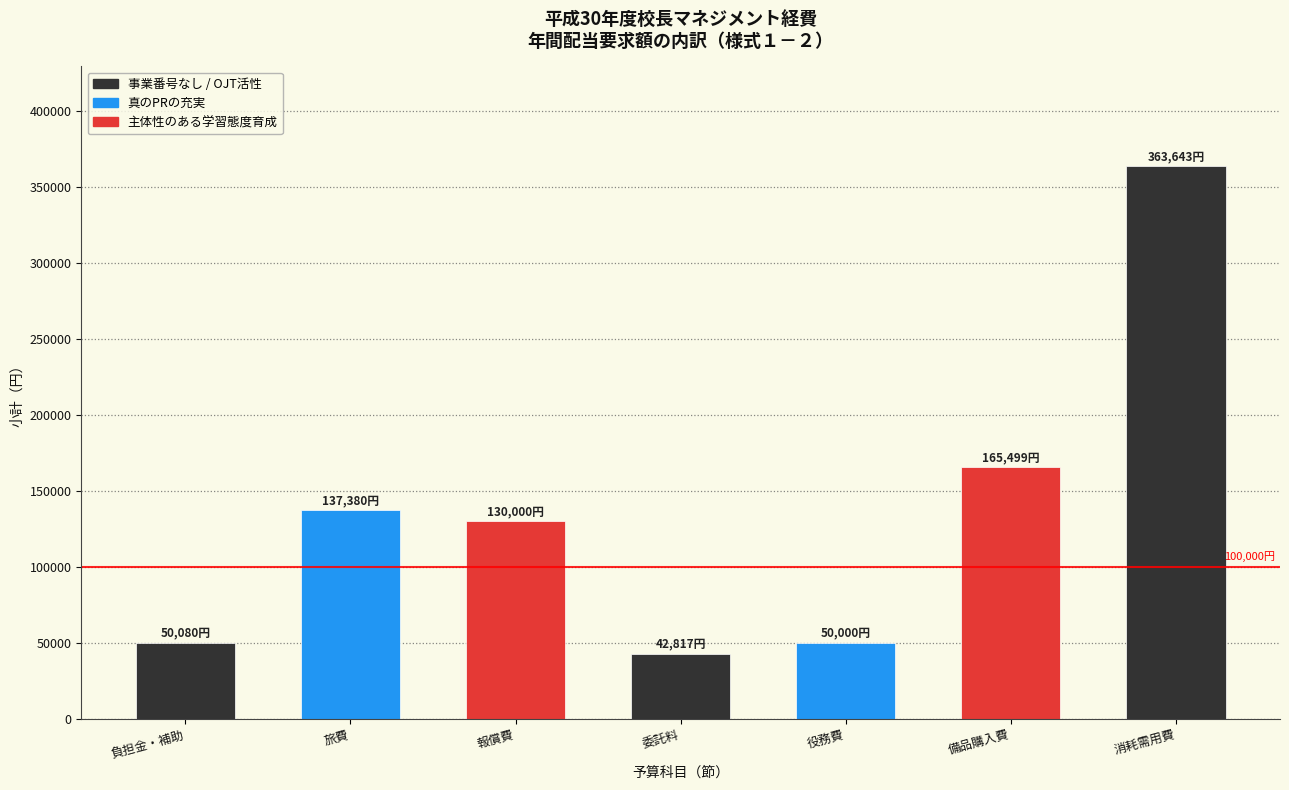

The chart shows a value of 271319 at 備品購入費. True or false?

False